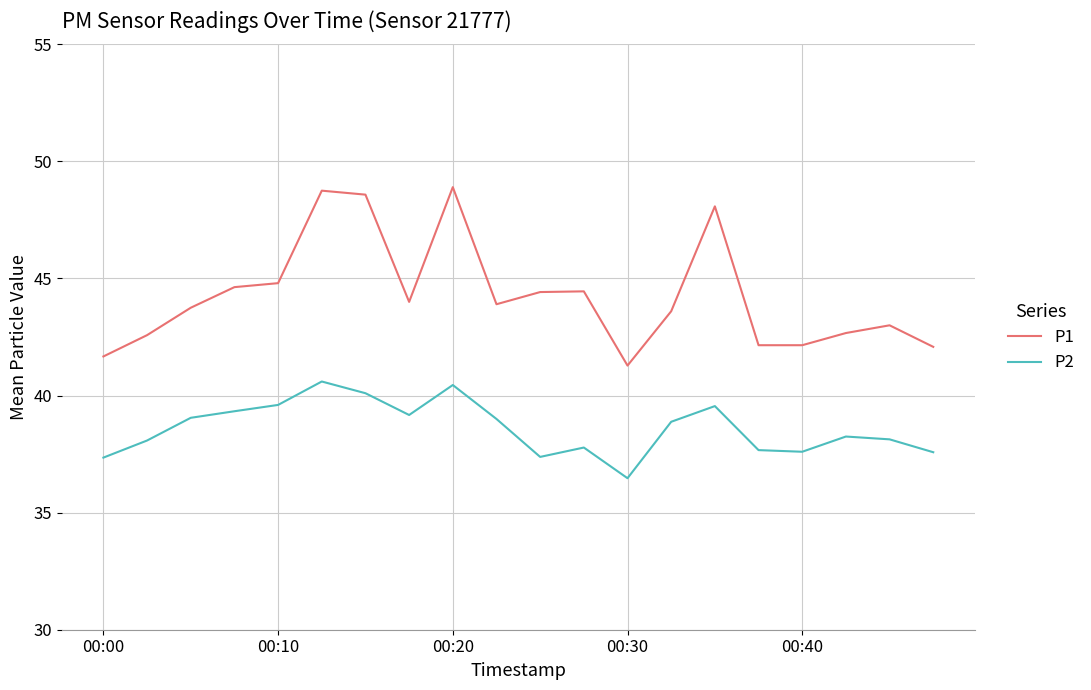

Does the chart display data point markers on the line(s)?

No